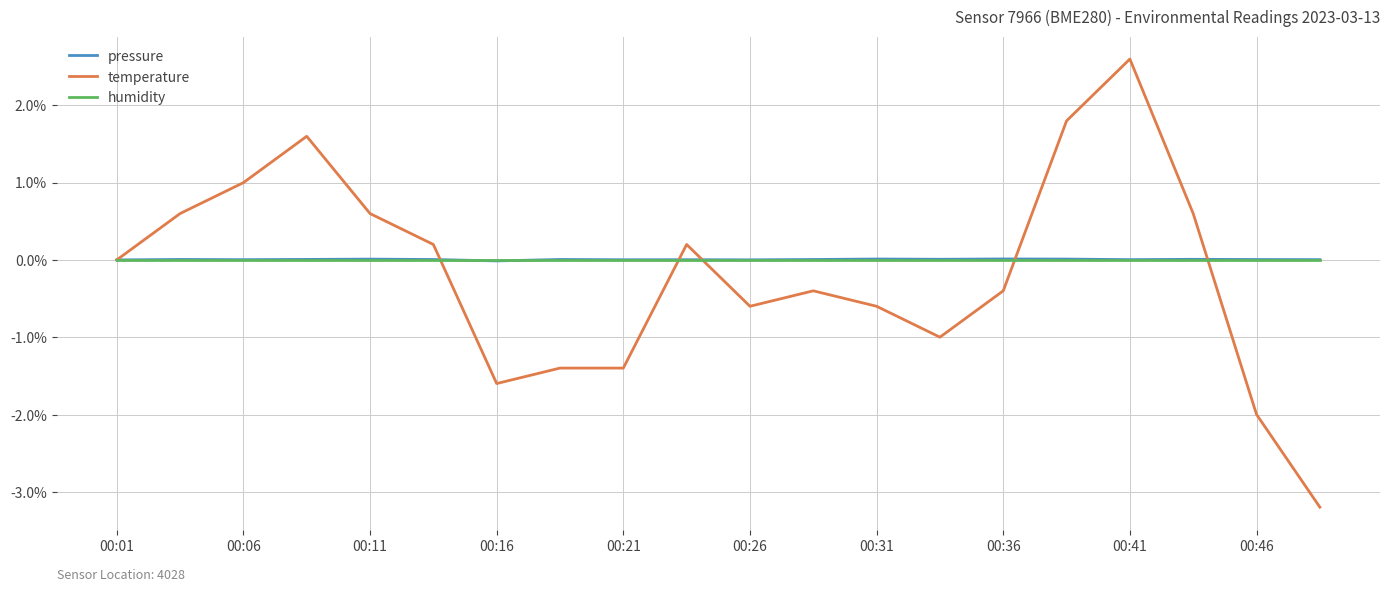

What is the greatest value displayed?

2.6